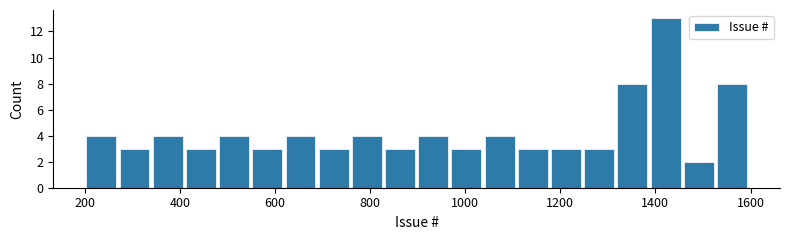

Around what value on the x-axis is the tallest bar? Give the approximate position of its centre, as read against the axis.

1420